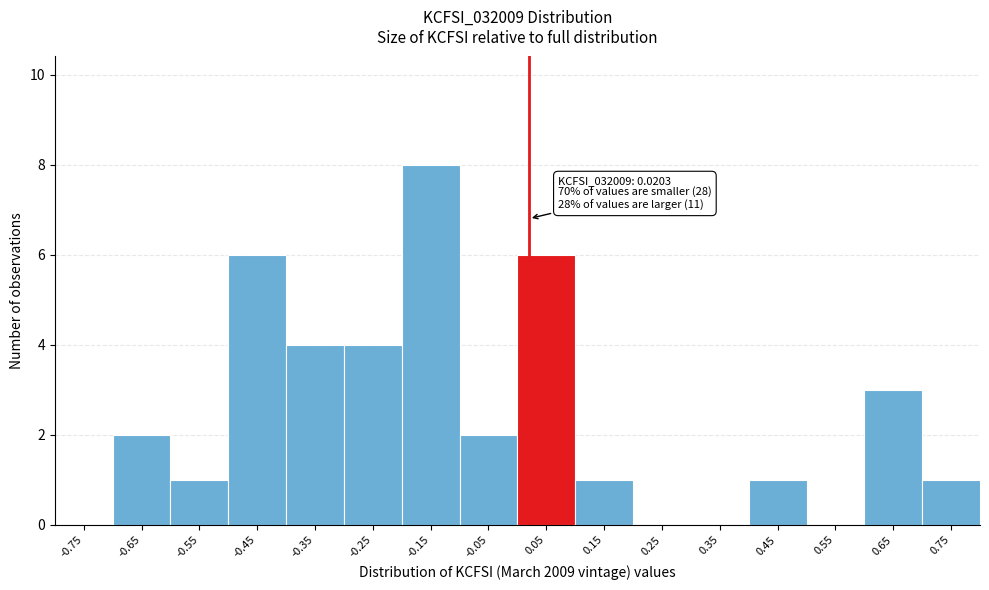

Which range on the x-axis has the tallest bar?

-0.2 to -0.1